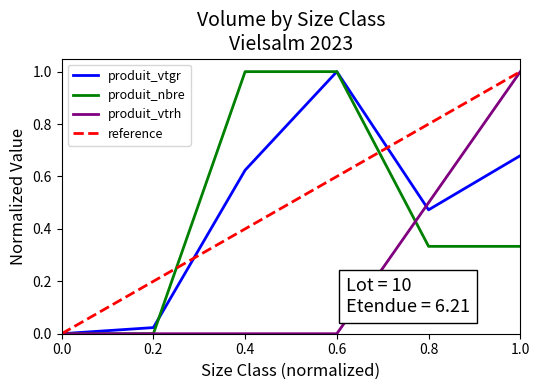

True or false: produit_nbre and produit_vtgr cross at least once.

True